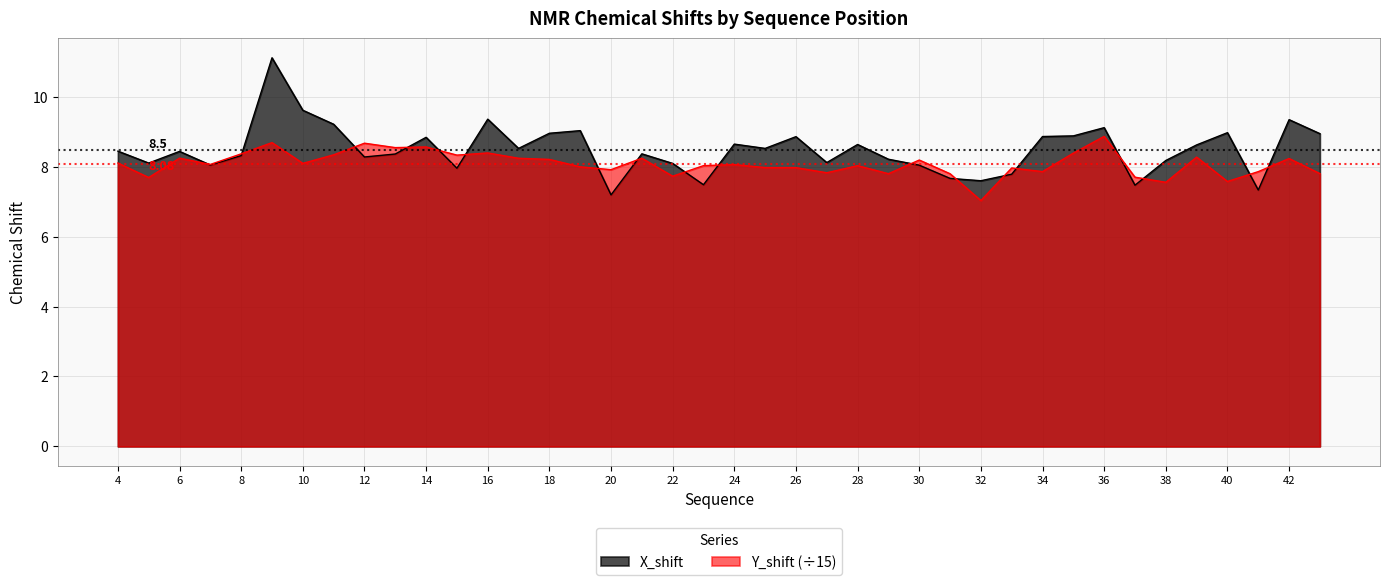

What is the greatest value displayed?

11.1